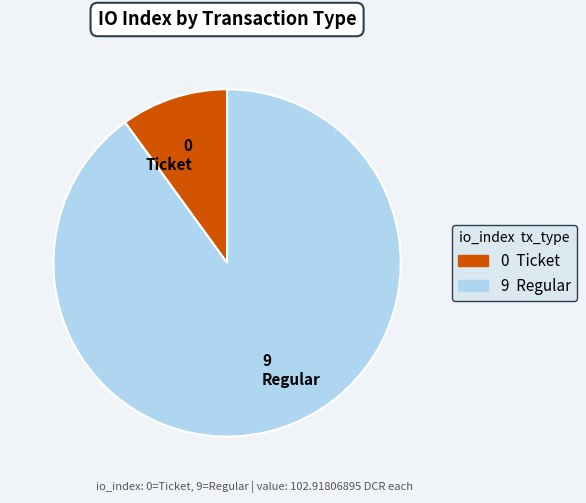

True or false: 0 Ticket accounts for 10% of the total.

True